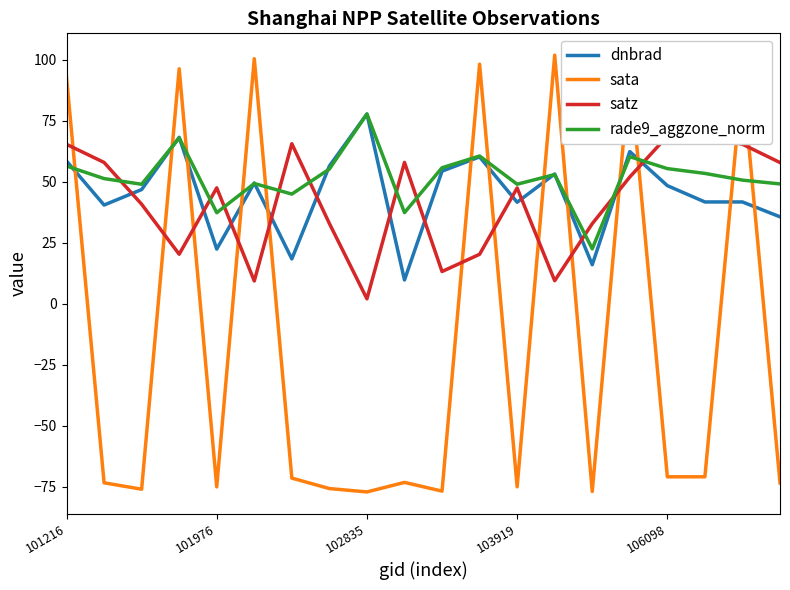

What is the highest value of the sata series?

101.9